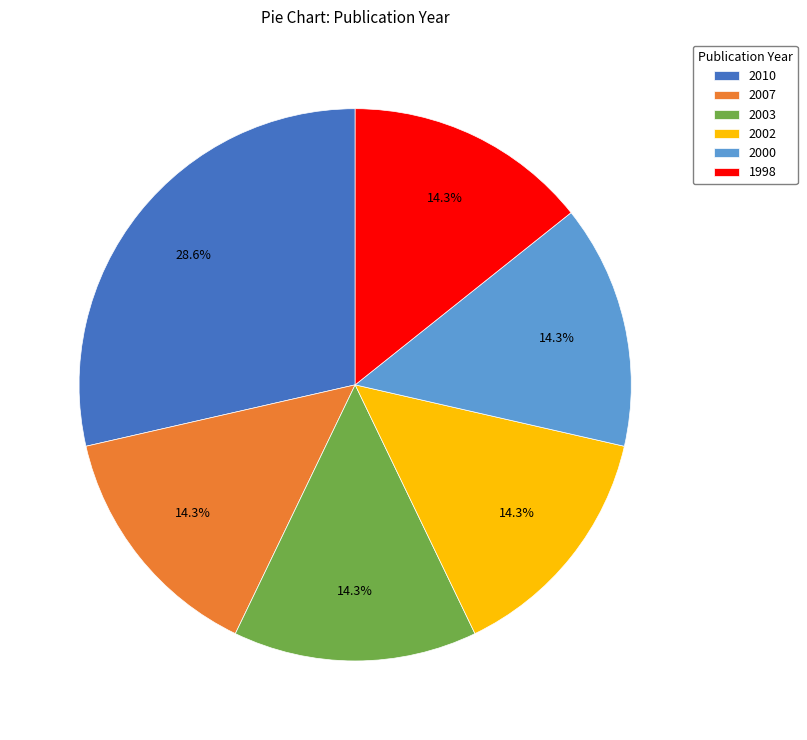

How many segments does this pie chart have?

6